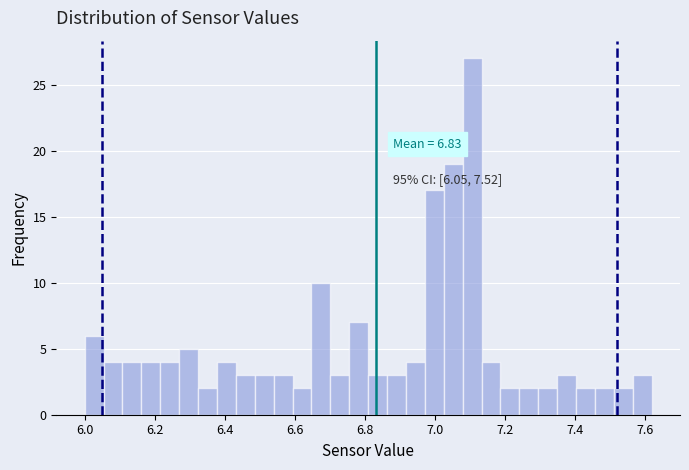

Around what value on the x-axis is the tallest bar? Give the approximate position of its centre, as read against the axis.

7.10